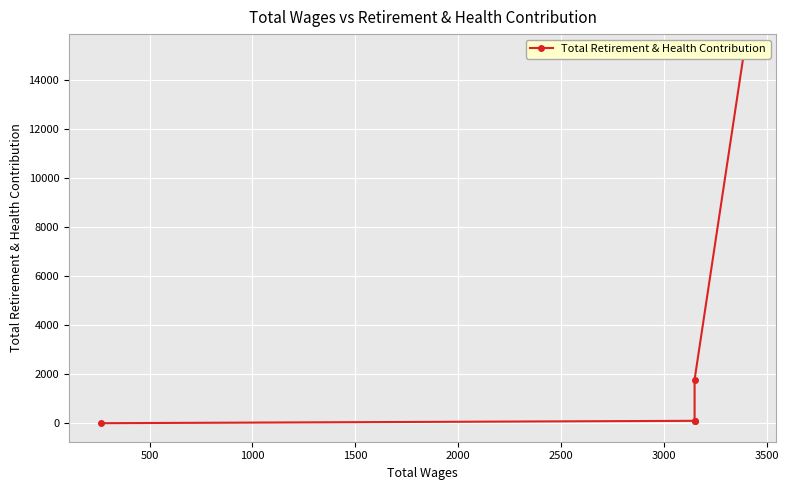

What is the difference between the maximum and minimum values?

15114